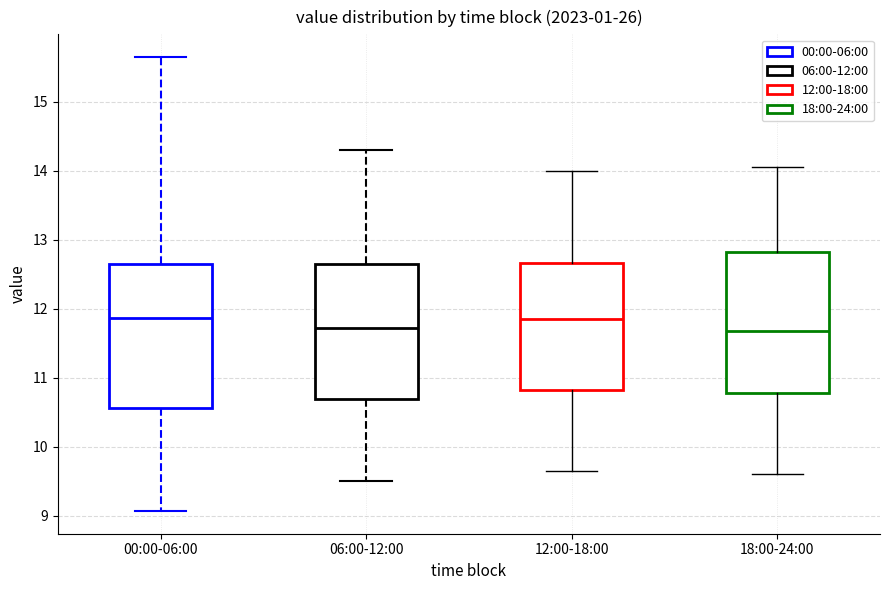

Reading left to right, read every box against the y-axis: the position of its median line, the range the box covers, and the ends of its whiskers. The values are not printed on the chart, so give them approximately, as read against the axis.

00:00-06:00: median 11.9, box 10.6 to 12.7, whiskers 9.1 to 15.7
06:00-12:00: median 11.7, box 10.7 to 12.7, whiskers 9.5 to 14.3
12:00-18:00: median 11.9, box 10.8 to 12.7, whiskers 9.7 to 14.0
18:00-24:00: median 11.7, box 10.8 to 12.8, whiskers 9.6 to 14.1